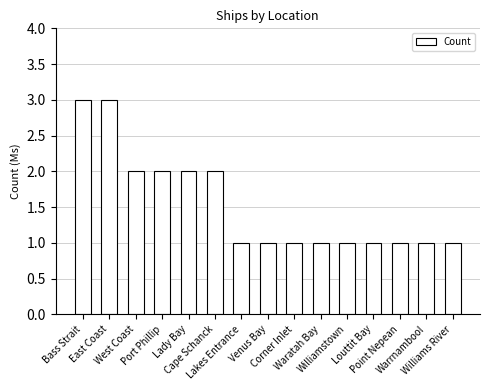

What is the value of the 11th bar from the left?

1